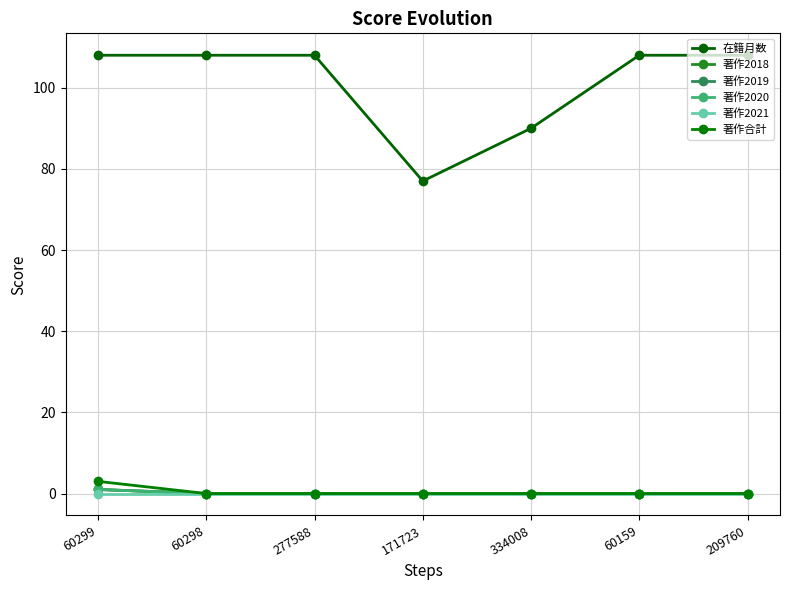

Reading left to right, what are all the values shown in this chart?

在籍月数: 60299=108	60298=108	277588=108	171723=77	334008=90	60159=108	209760=108
著作2018: 60299=1	60298=0	277588=0	171723=0	334008=0	60159=0	209760=0
著作2019: 60299=1	60298=0	277588=0	171723=0	334008=0	60159=0	209760=0
著作2020: 60299=1	60298=0	277588=0	171723=0	334008=0	60159=0	209760=0
著作2021: 60299=0	60298=0	277588=0	171723=0	334008=0	60159=0	209760=0
著作合計: 60299=3	60298=0	277588=0	171723=0	334008=0	60159=0	209760=0